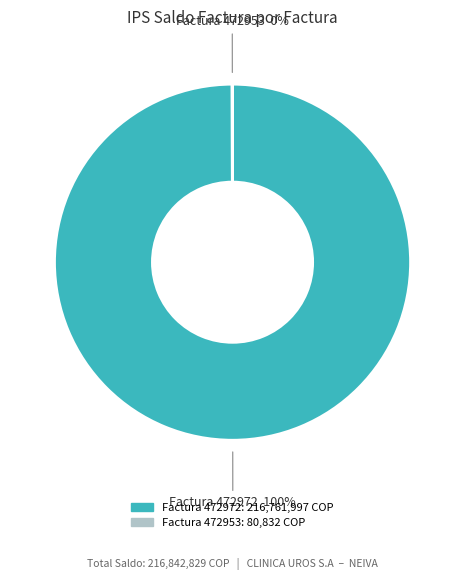

Is there any slice that represents more than half of the pie?

Yes